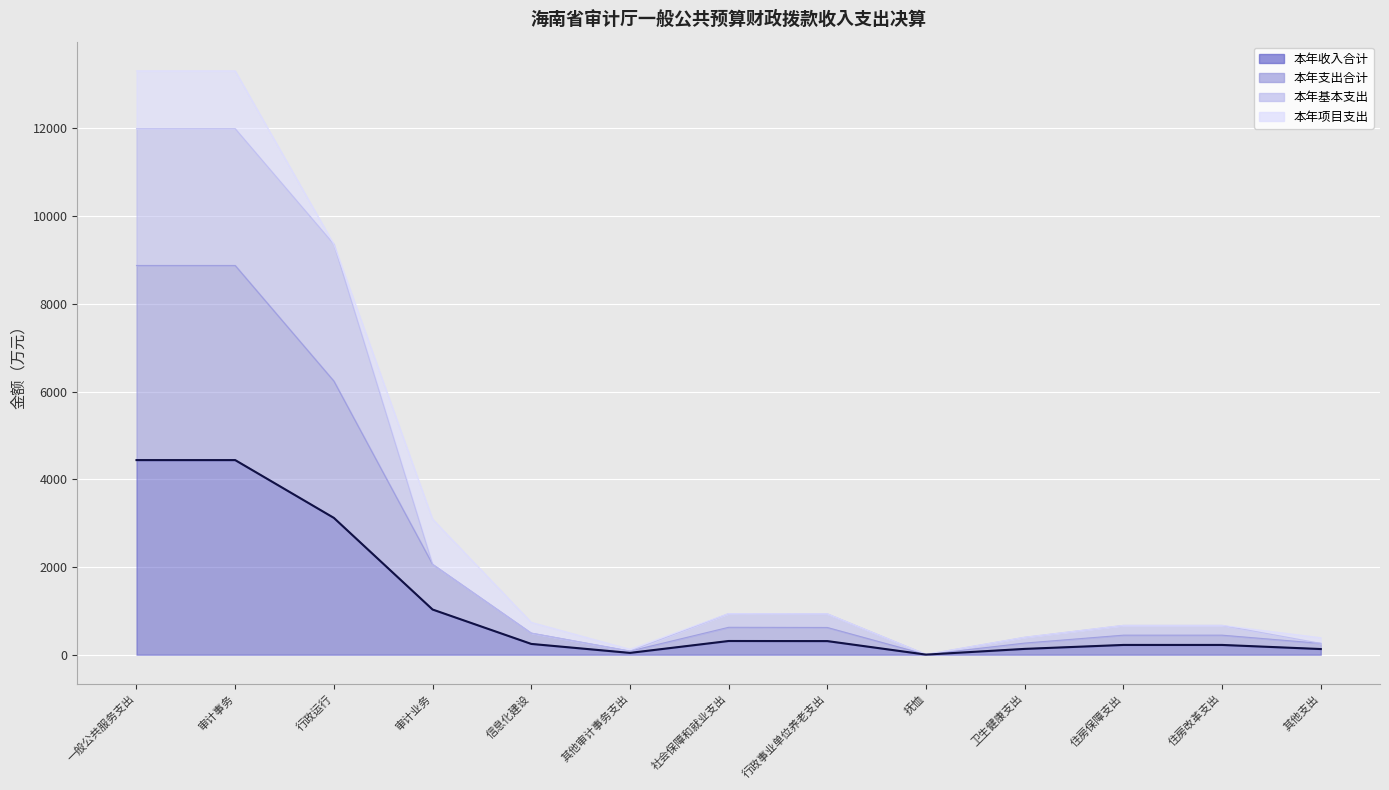

Which has a higher value, 卫生健康支出 or 其他审计事务支出?

卫生健康支出